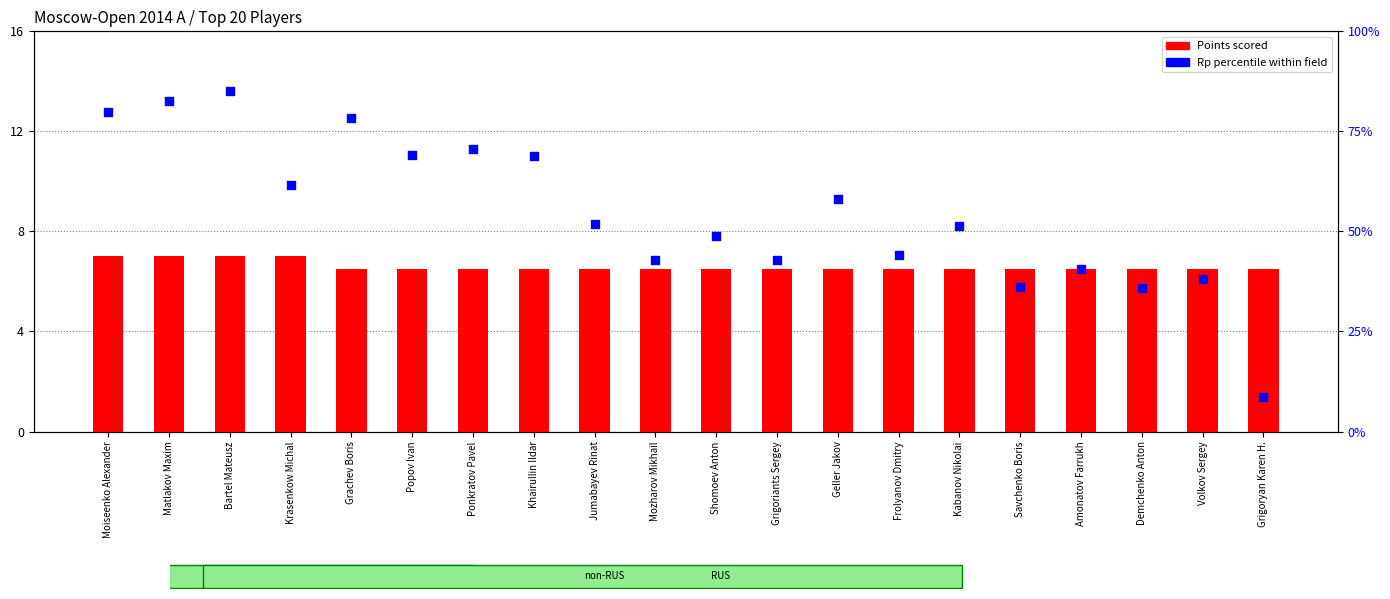

At which category is the sum across all series the highest?

Bartel Mateusz